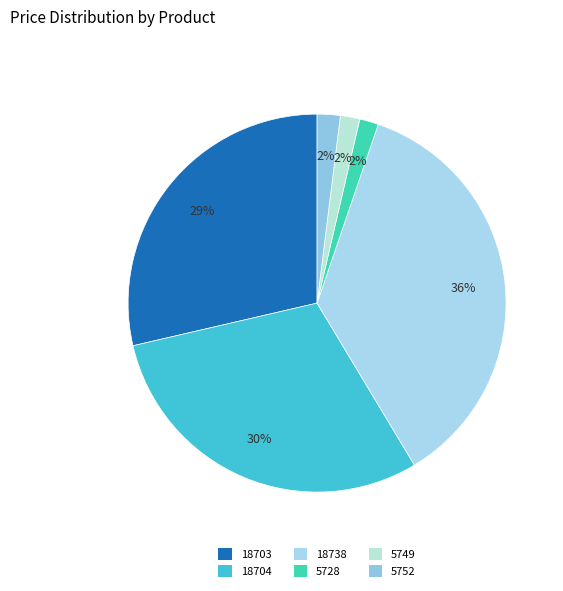

Is there any slice that represents more than half of the pie?

No